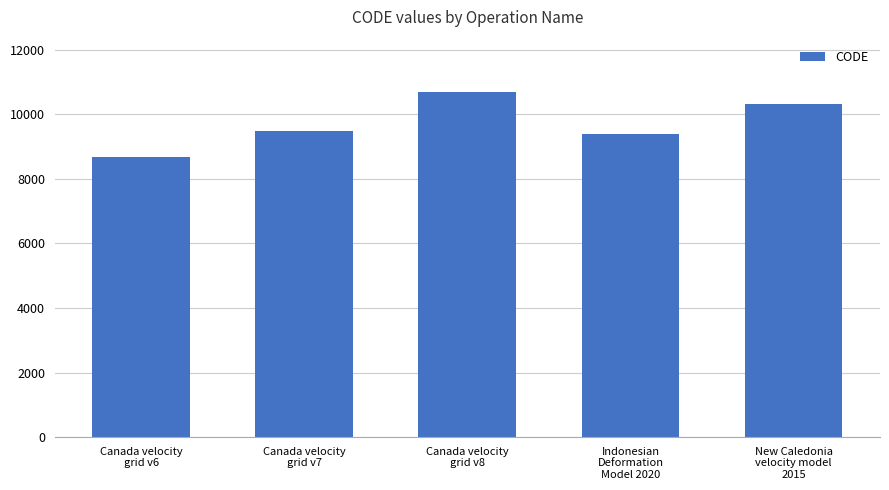

How many values are below 9483?

2